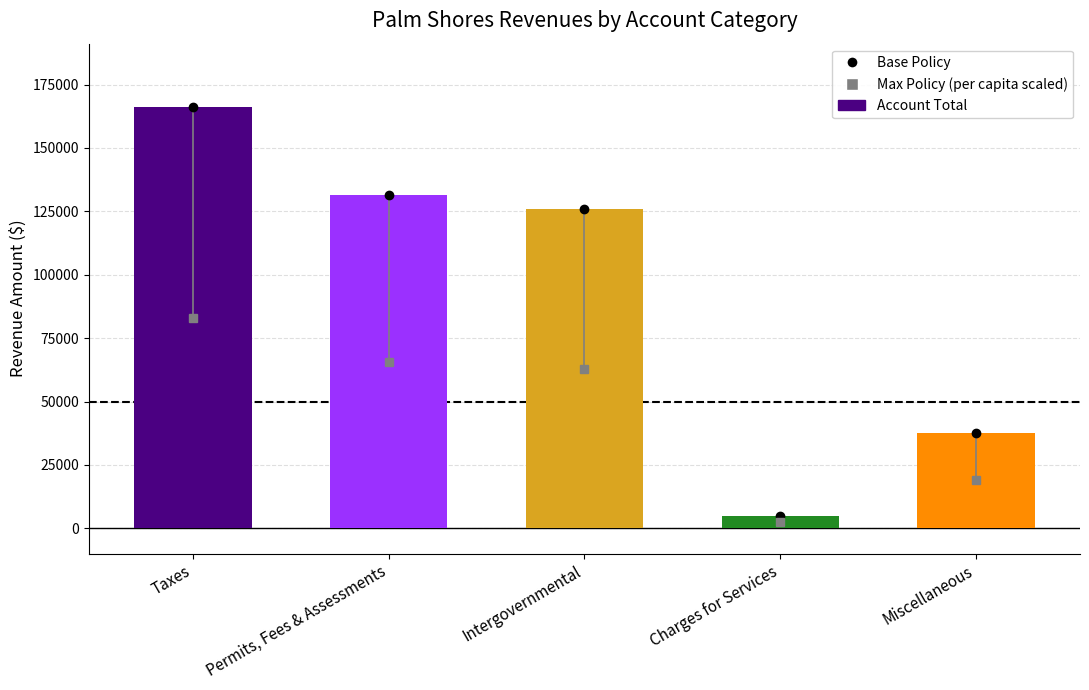

What is the sum of the values at Charges for Services and Intergovernmental?

130663